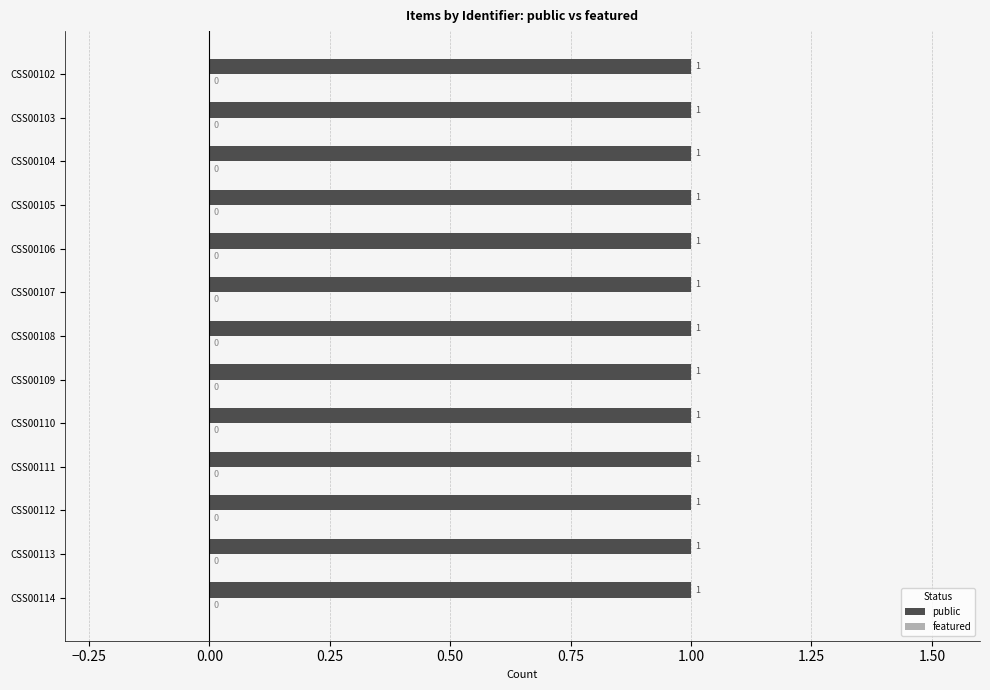

True or false: public has a value of 1 at CSS00109.

True